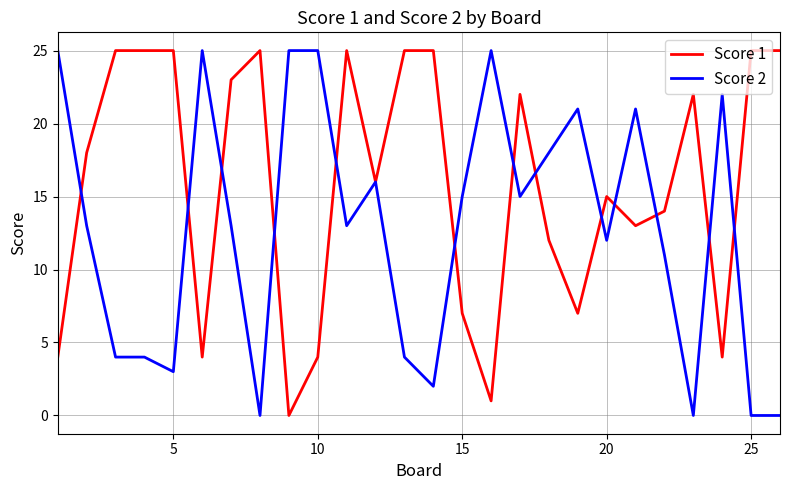

Which series ends up on top after the final intersection of Score 1 and Score 2?

Score 1